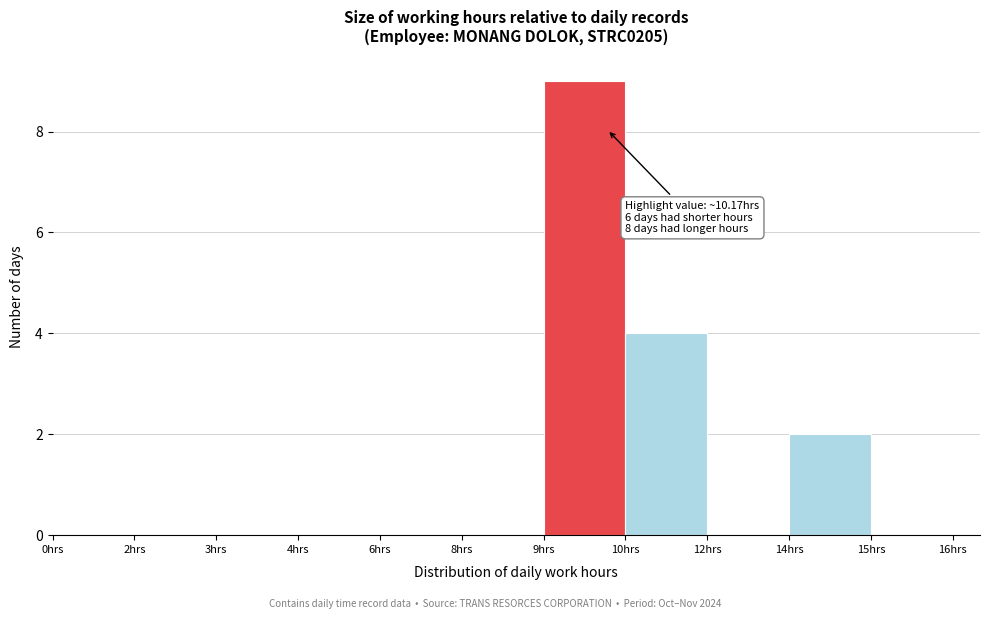

Reading left to right, extract all data points from this chart.

0hrs=0	2hrs=0	3hrs=0	4hrs=0	6hrs=0	8hrs=0	9hrs=9	10hrs=4	12hrs=0	14hrs=2	15hrs=0